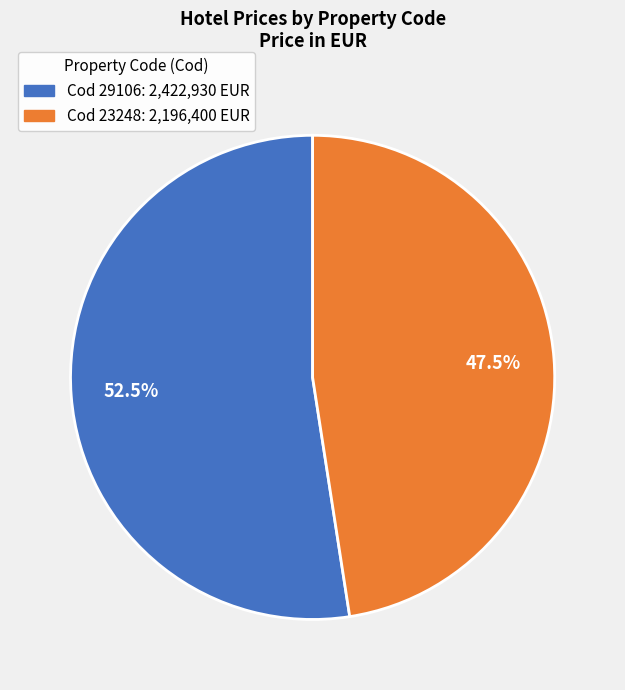

Is there any slice that represents more than half of the pie?

Yes